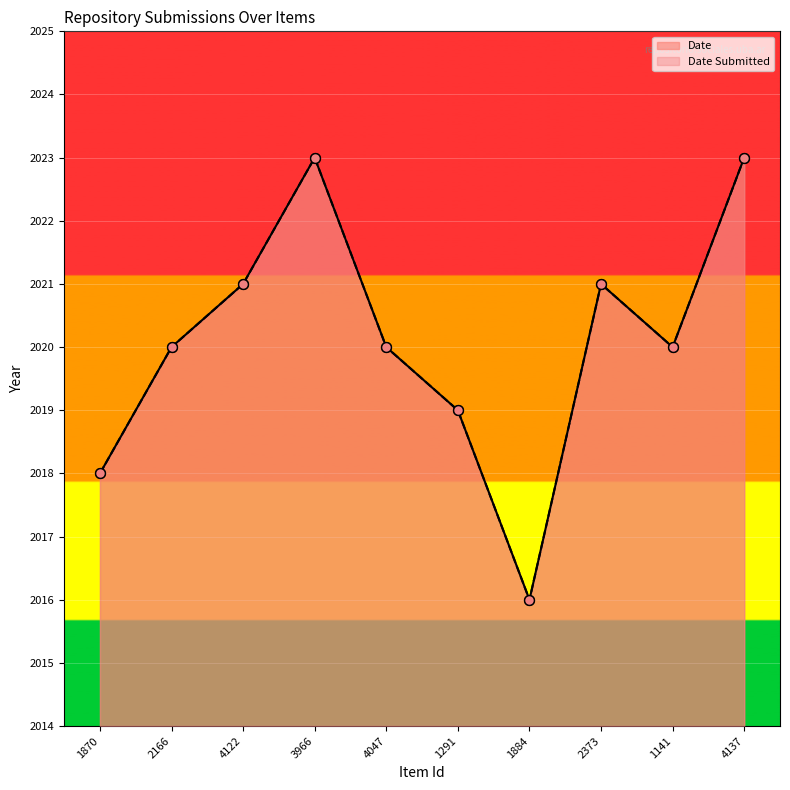

At how many categories does at least one series exceed 2017?

9